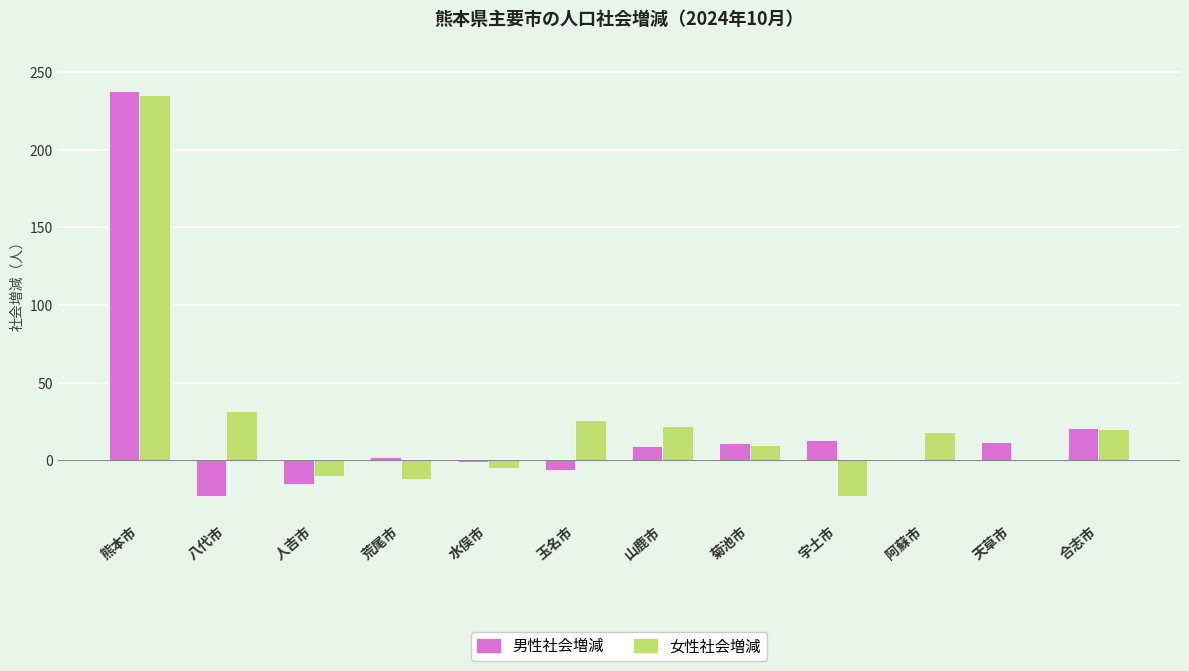

Are the bars grouped side by side (vs. stacked)?

Yes